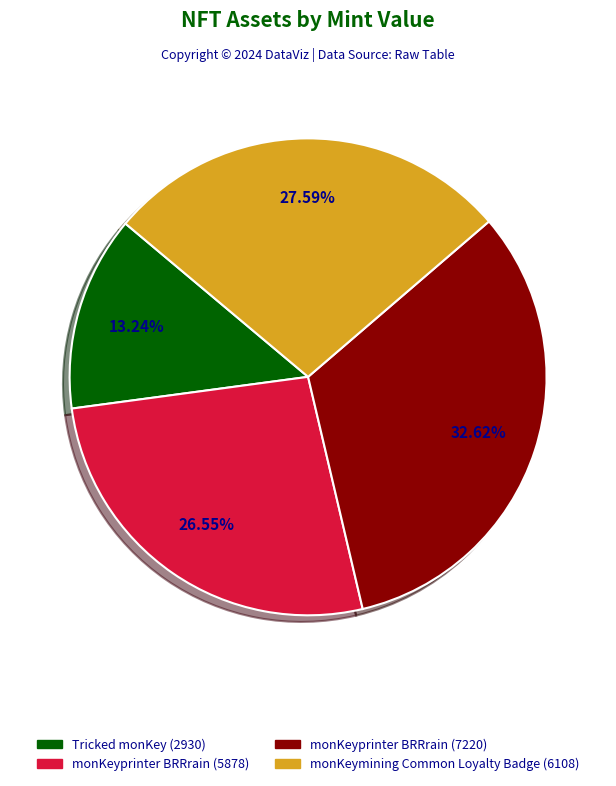

Do monKeymining Common Loyalty Badge (6108) and Tricked monKey (2930) together represent more than half of the pie?

No